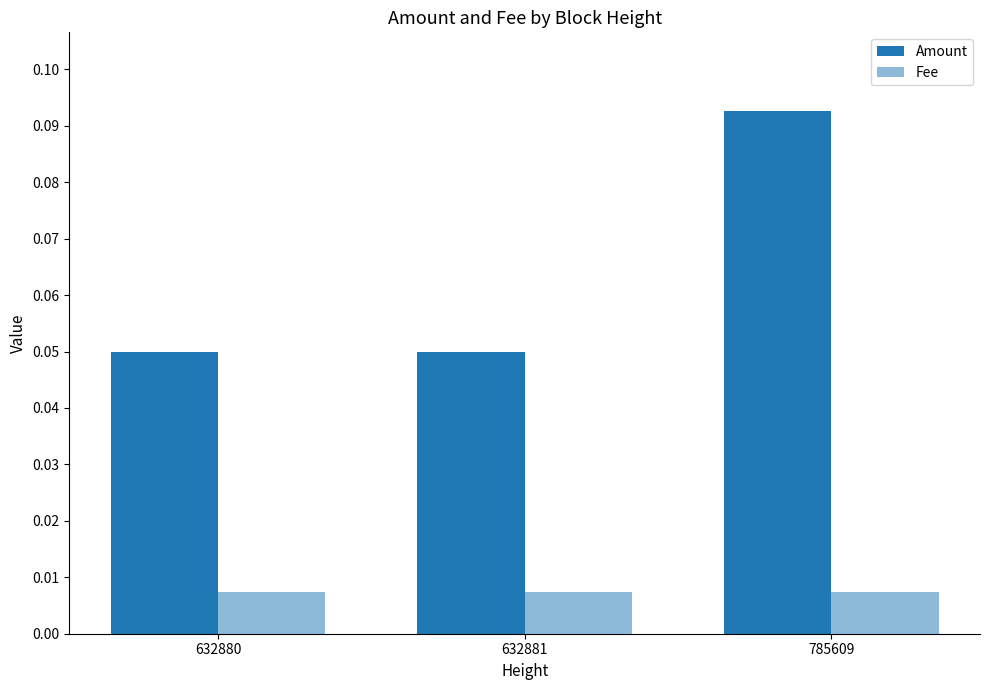

Reading left to right, transcribe all the data shown in this chart.

Amount: 632880=0.1	632881=0.1	785609=0.1
Fee: 632880=0.0	632881=0.0	785609=0.0